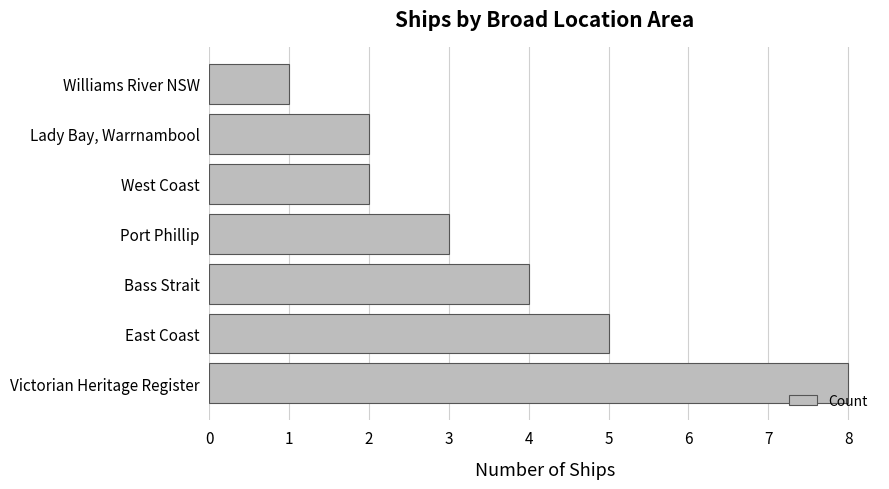

True or false: the data shows 8 at Victorian Heritage Register.

True